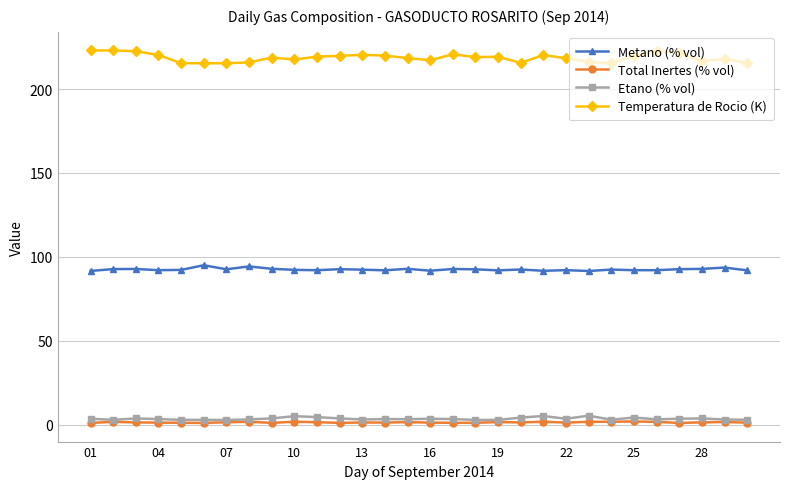

What is the value of the Temperatura de Rocio (K) point at the 5th from the left?

215.4